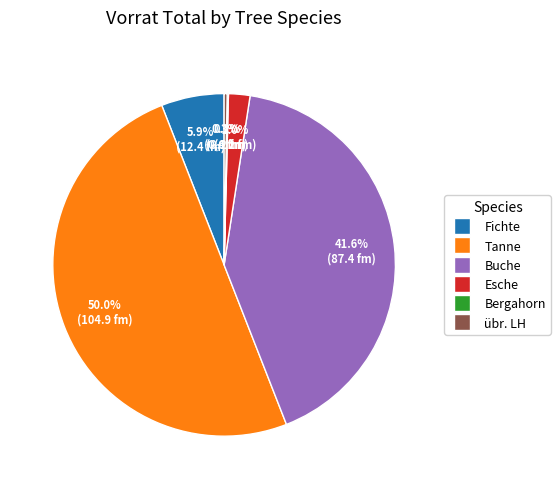

True or false: Buche accounts for 42% of the total.

True